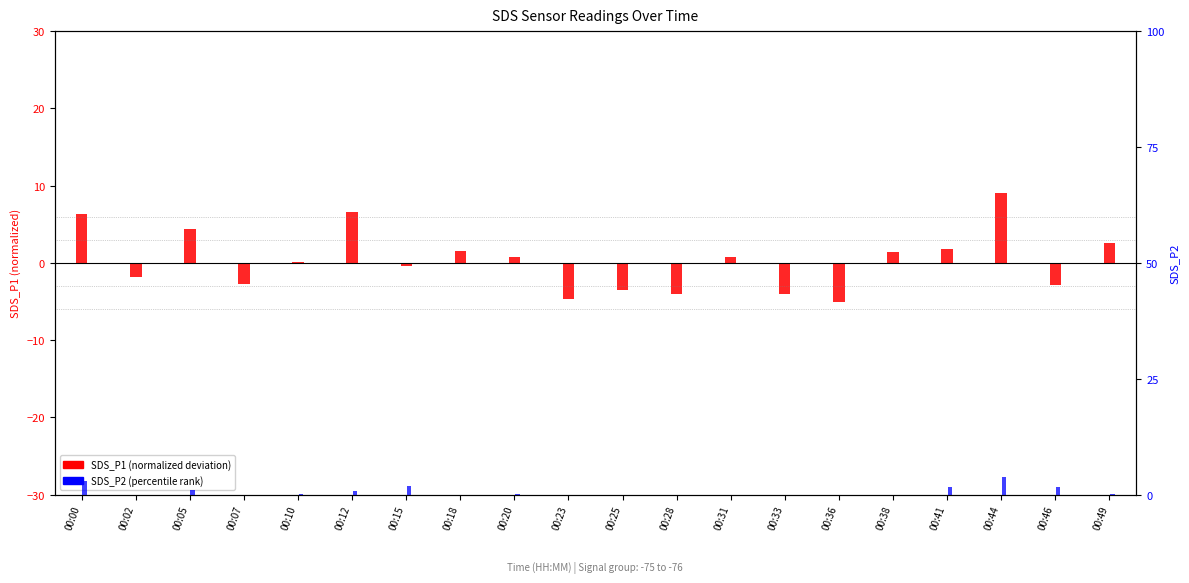

Is the value of SDS_P1 (log2 ratio style) at 00:18 greater than the value of SDS_P2 (percentile rank) at 00:23?

Yes